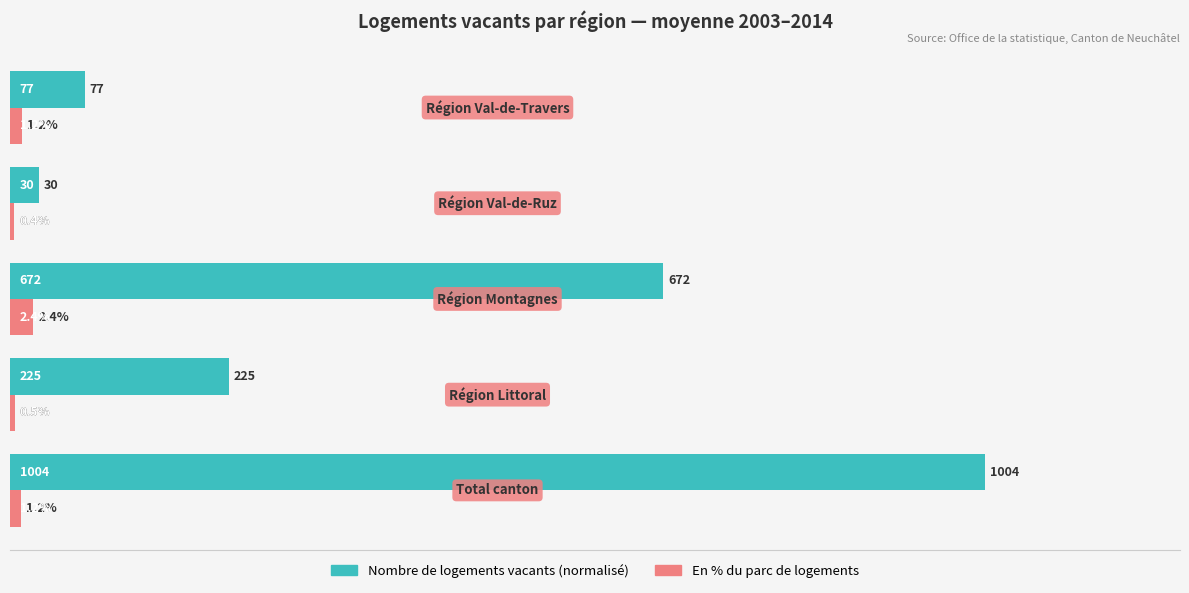

What is the greatest value displayed?

100.0